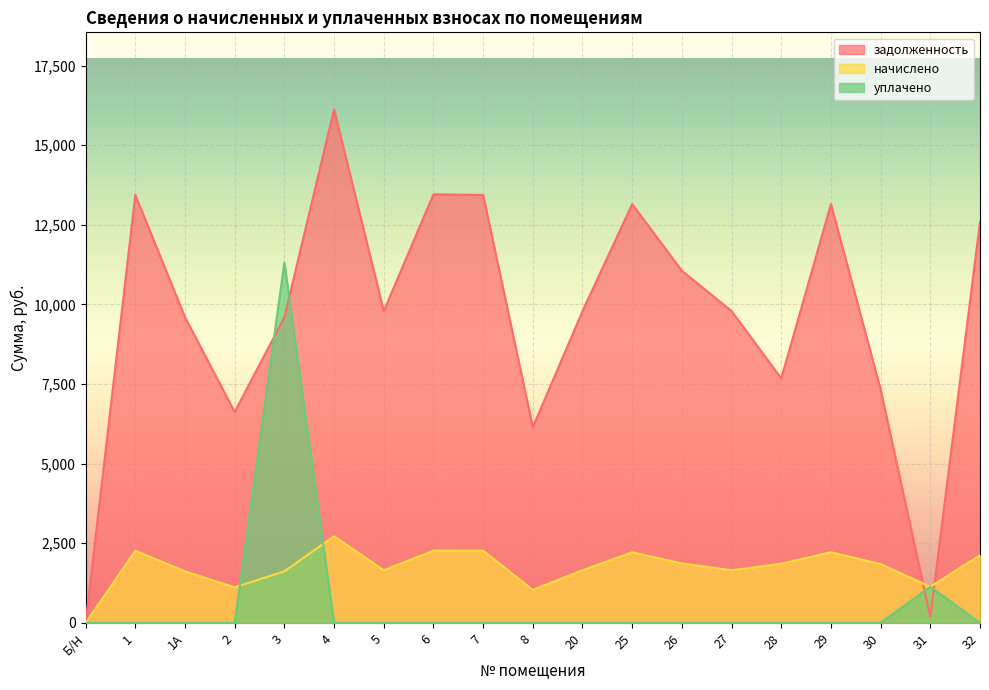

Reading left to right, list all the values displayed in this chart.

задолженность: 0.0	13440.0	9600.0	6624.0	9600.0	16128.0	9792.0	13459.2	13440.0	6144.0	9792.0	13152.0	11059.2	9792.0	7677.7	13152.0	7327.8	189.0	12595.2
начислено: 0.0	2268.0	1620.0	1117.8	1620.0	2721.6	1652.4	2271.2	2268.0	1036.8	1652.4	2219.4	1866.2	1652.4	1859.8	2219.4	1846.8	1134.0	2125.4
уплачено: 0.0	0.0	0.0	0.0	11318.0	0.0	0.0	0.0	0.0	0.0	0.0	0.0	0.0	0.0	0.0	0.0	0.0	1133.5	0.0